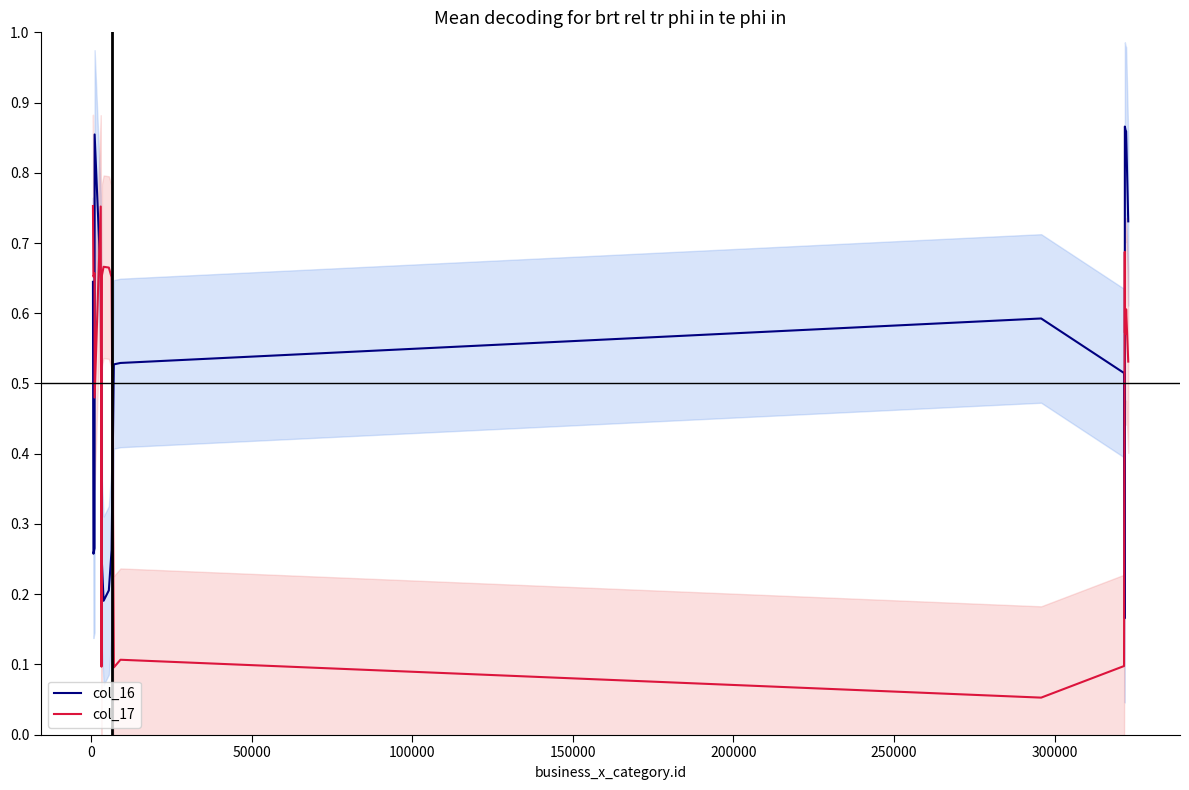

What are all the series names shown in the legend?

col_16, col_17